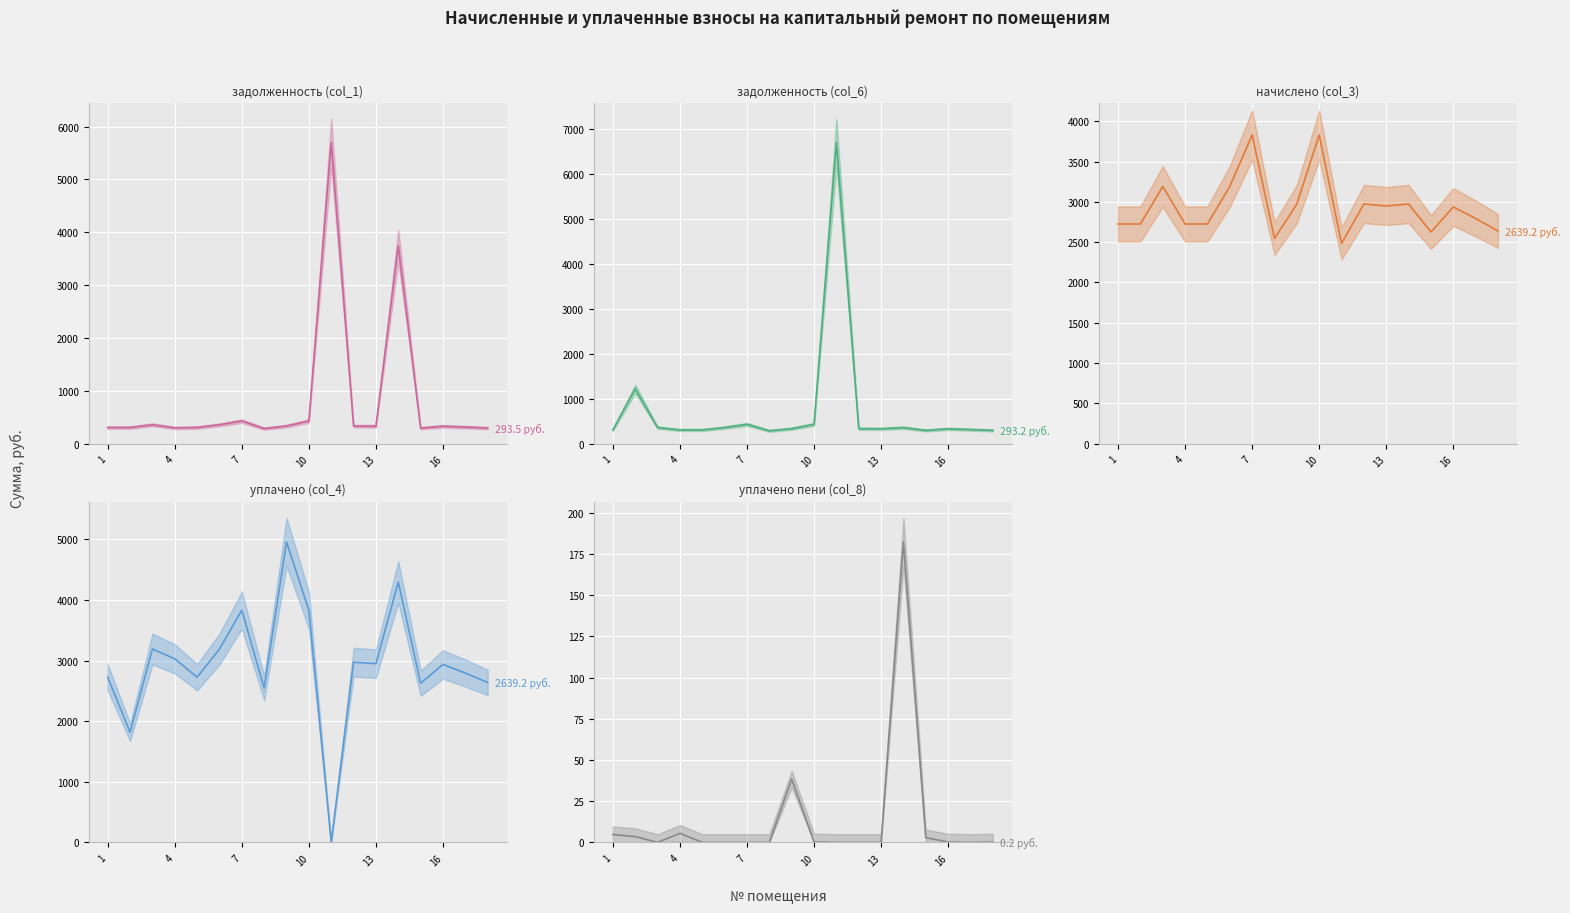

Reading left to right, what are all the values shown in this chart?

задолженность (col_1): 302.9	302.9	354.7	296.2	302.9	354.7	425.7	282.9	330.5	426.0	5699.4	330.5	327.8	3748.2	291.9	326.4	310.5	293.5
задолженность (col_6): 302.9	1216.1	354.7	302.7	302.9	354.7	425.7	282.9	330.5	425.7	6696.0	330.5	327.8	353.4	291.9	326.4	310.5	293.2
начислено (col_3): 2726.2	2726.2	3191.9	2726.2	2726.2	3191.9	3831.6	2546.1	2974.6	3831.6	2484.0	2974.6	2949.8	2974.6	2626.8	2937.3	2794.5	2639.2
уплачено (col_4): 2726.2	1817.5	3191.9	3029.3	2726.2	3191.9	3831.6	2546.1	4957.6	3831.6	0.0	2974.6	2949.8	4296.6	2626.8	2937.3	2794.5	2639.2
уплачено пени (col_8): 4.8	3.5	0.0	5.5	0.0	0.0	0.0	0.0	38.4	0.3	0.0	0.0	0.0	182.2	2.9	0.2	0.0	0.2